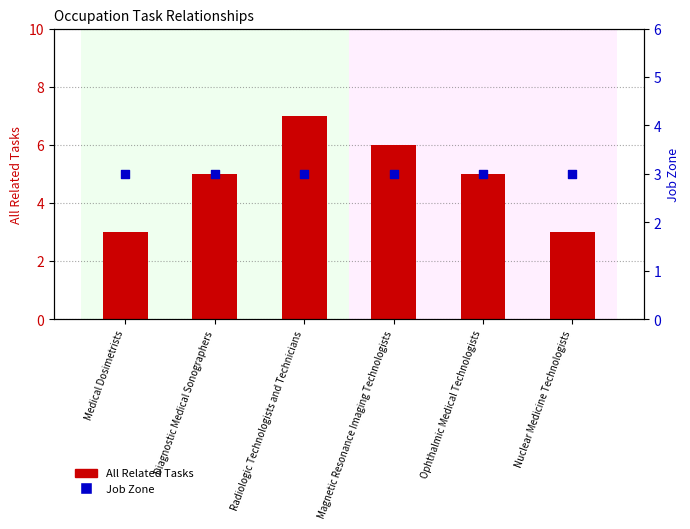

Which series contains the highest Y value?

All Related Tasks